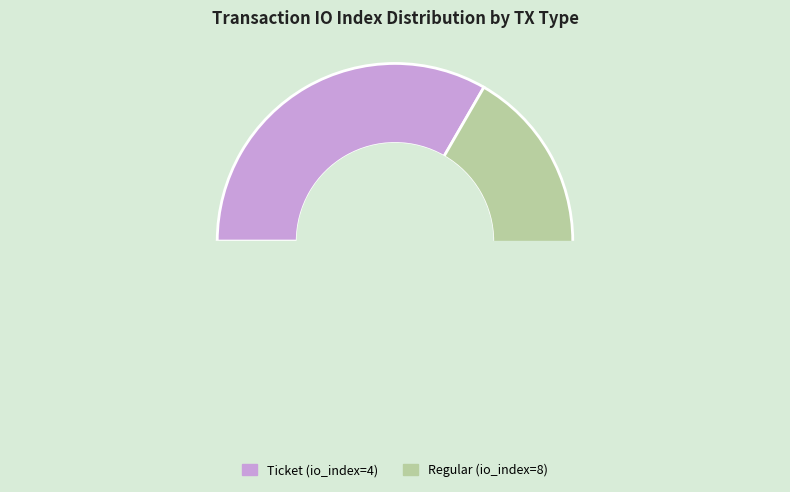

How many segments does this pie chart have?

2